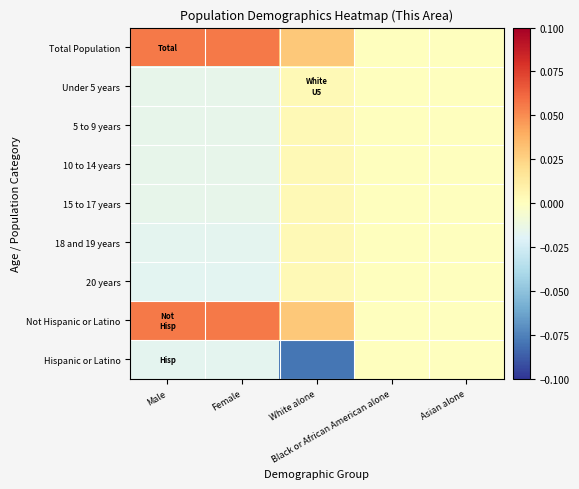

Which series has the largest total across all categories?

Total Population